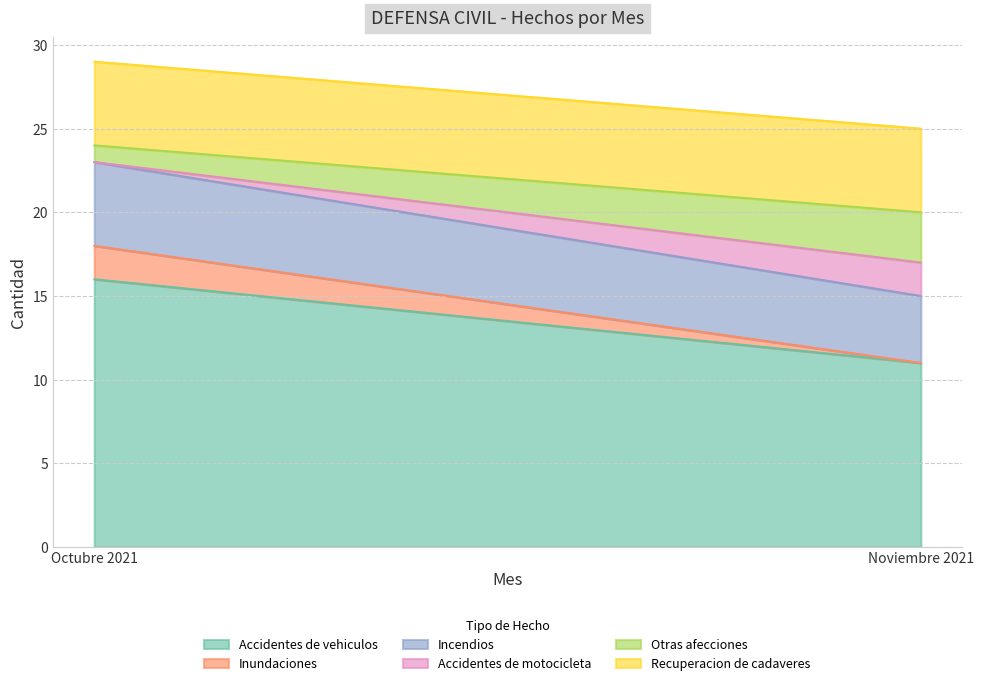

What is the maximum value for Recuperacion de cadaveres?

5